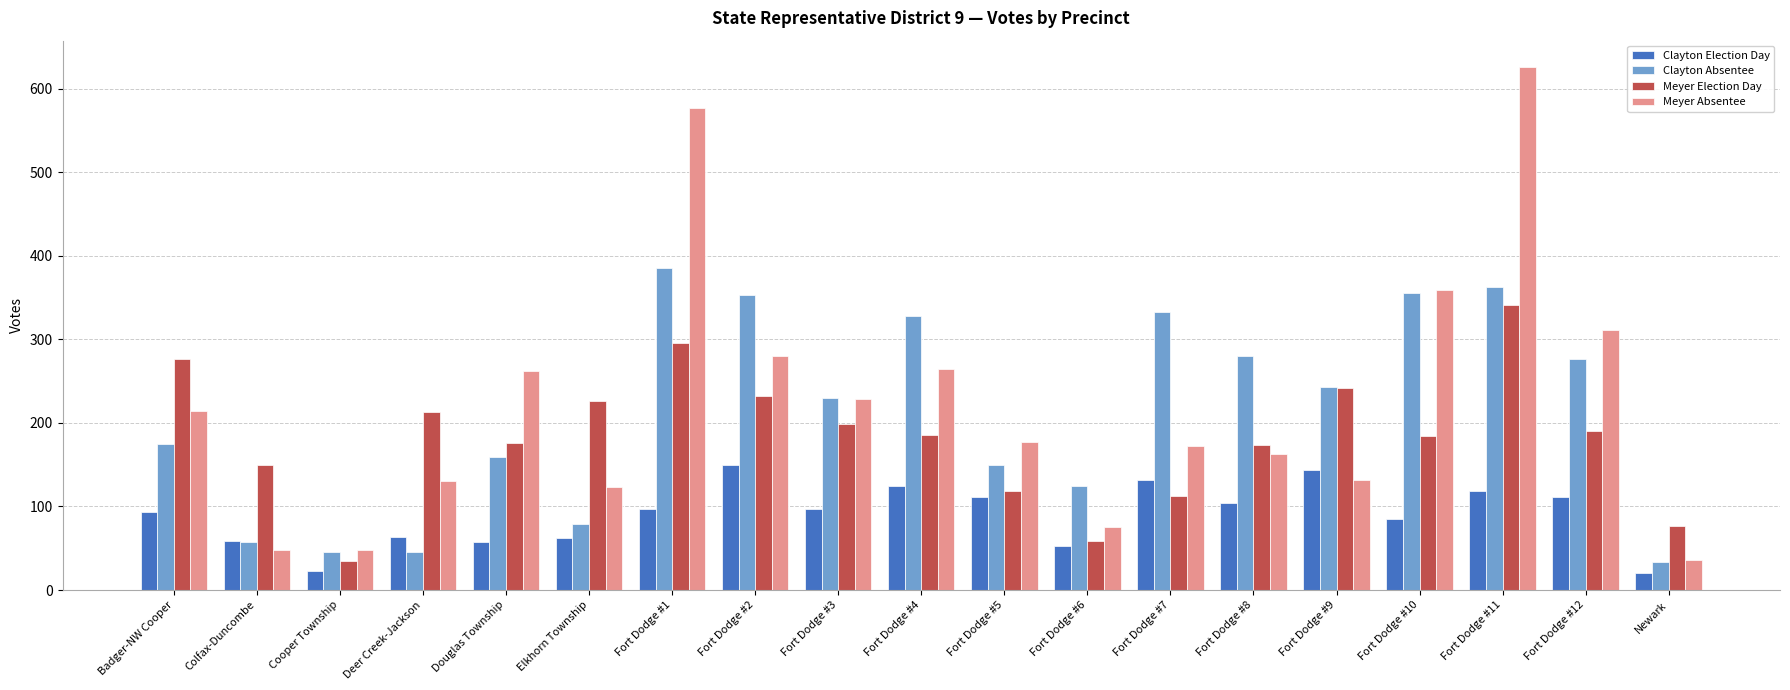

List the series in order of their peak value, highest first.

Meyer Absentee, Clayton Absentee, Meyer Election Day, Clayton Election Day